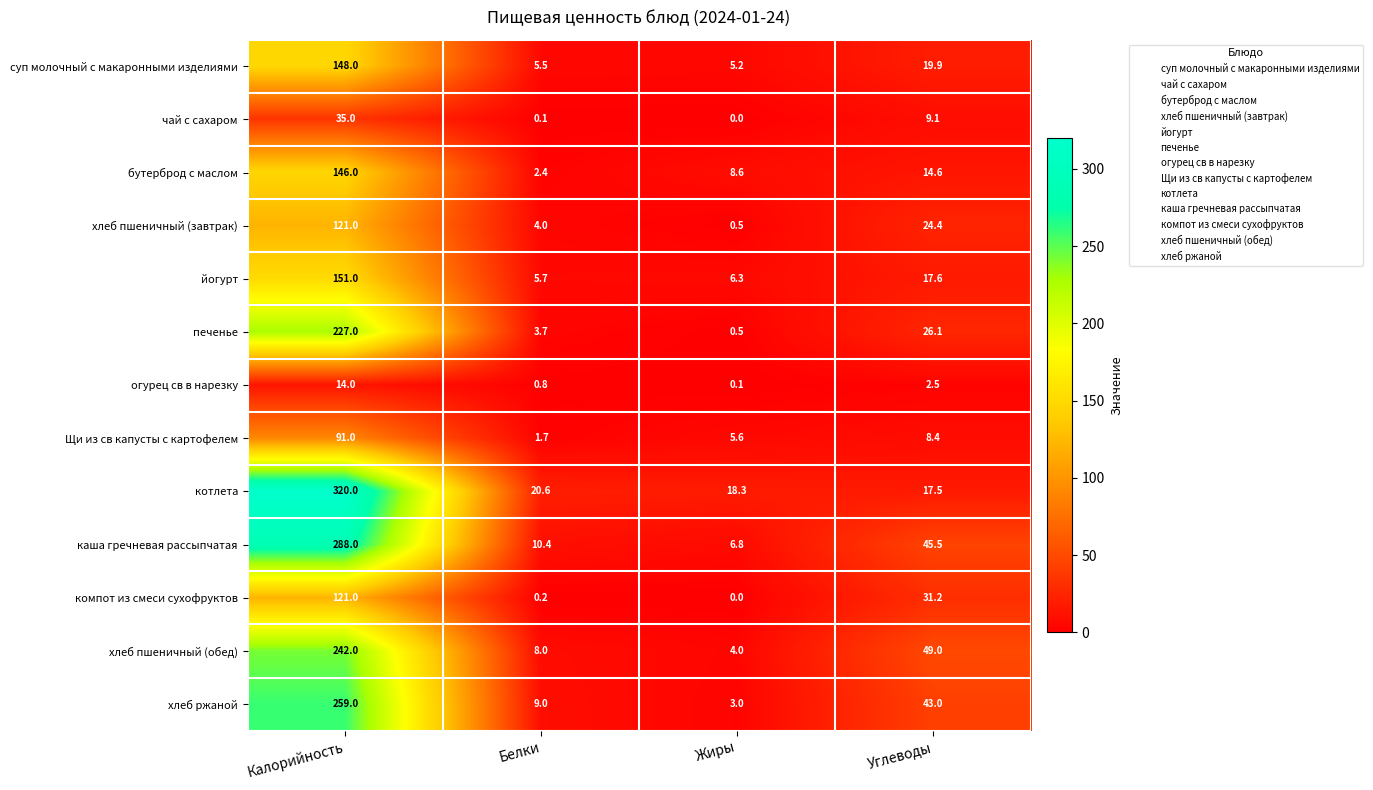

Which category has the highest value in the йогурт series?

Калорийность